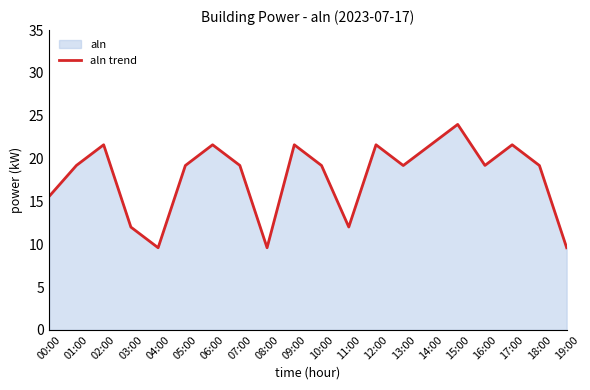

How many values are below 19?

6